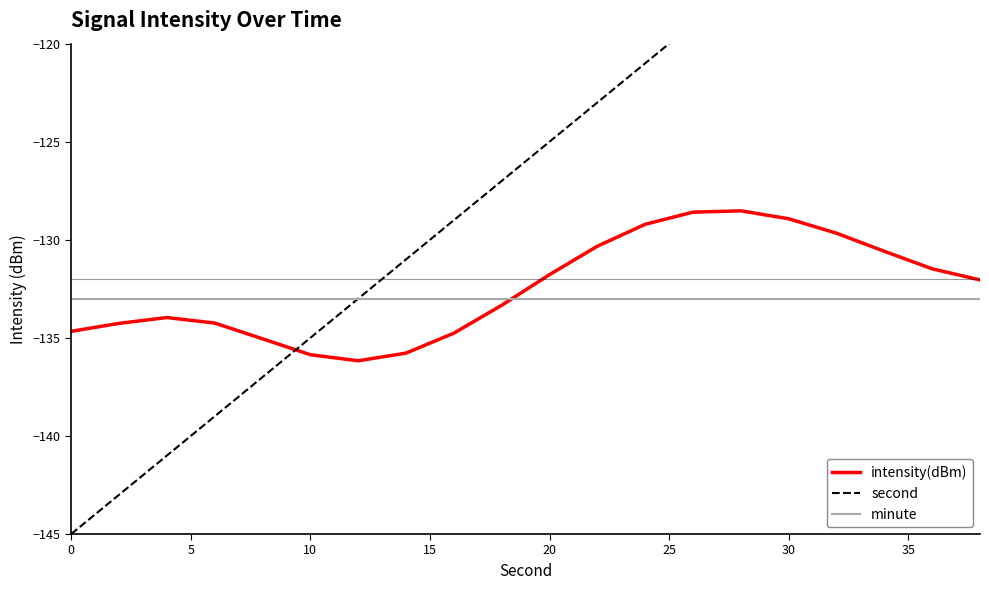

Which series ends up on top after the final intersection of intensity(dBm) and minute?

intensity(dBm)